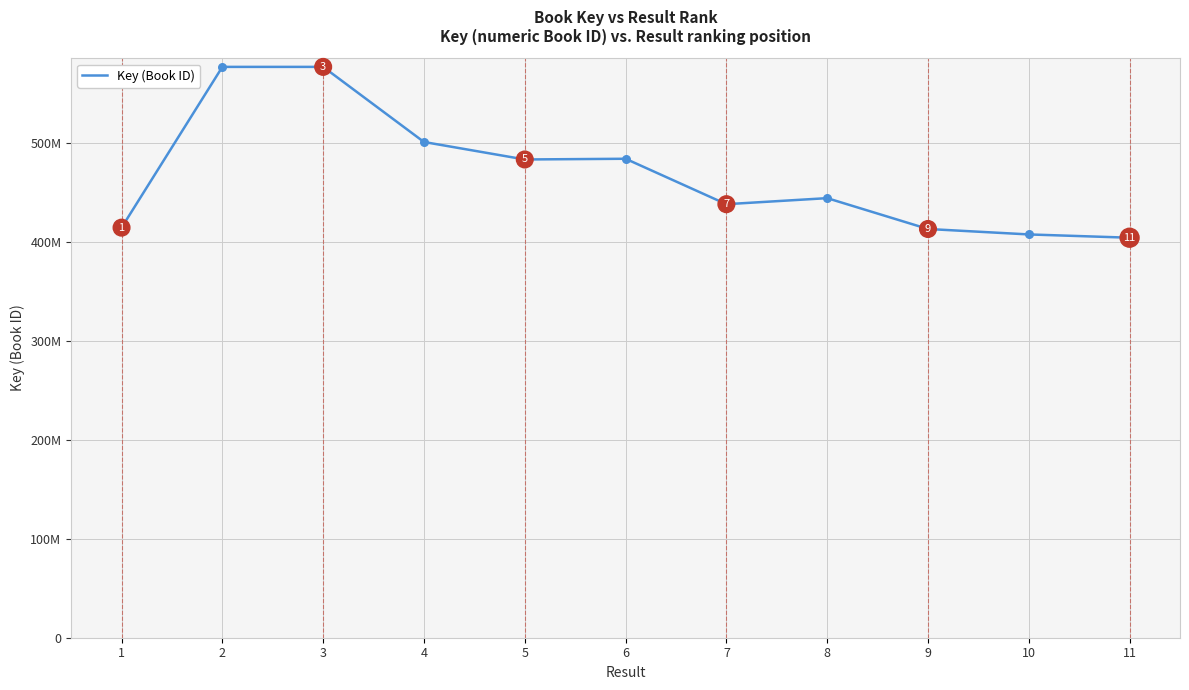

Between 5 and 11, which is larger?

5